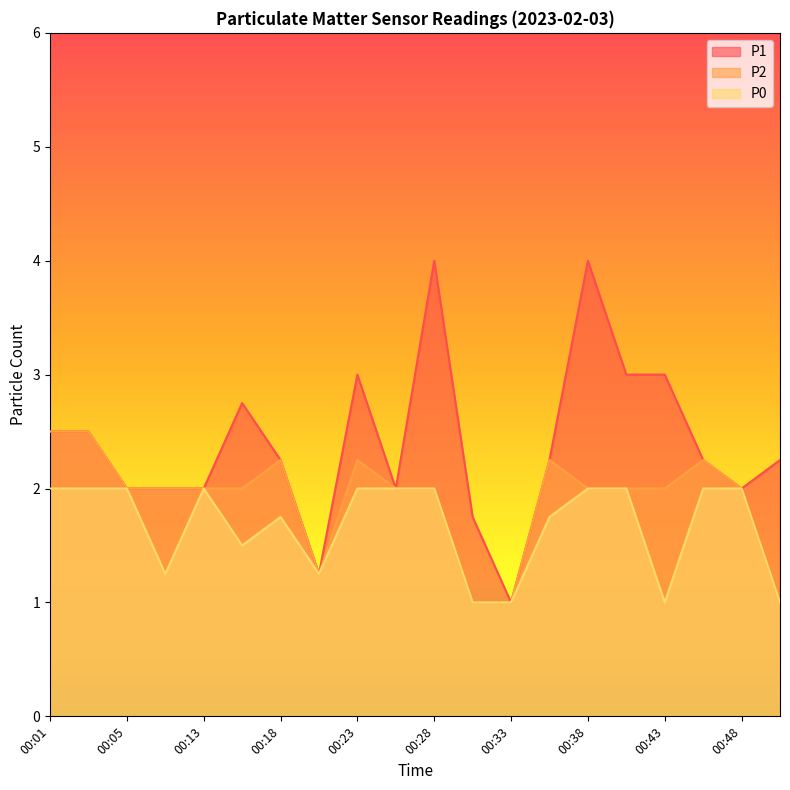

Rank the series by their average value, from highest to lowest.

P1, P2, P0